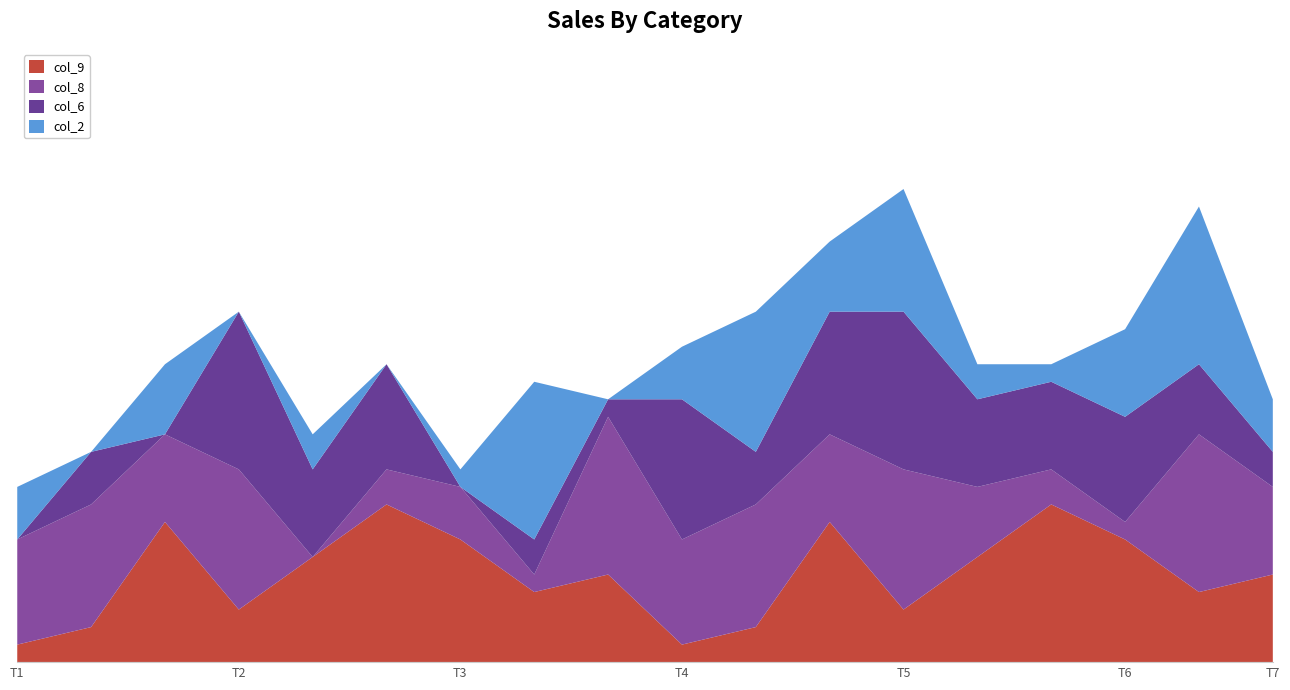

Reading left to right, extract all data points from this chart.

col_9: 1	2	8	3	6	9	7	4	5	1	2	8	3	6	9	7	4	5
col_8: 6	7	5	8	0	2	3	1	9	6	7	5	8	4	2	1	9	5
col_6: 0	3	0	9	5	6	0	2	1	8	3	7	9	5	5	6	4	2
col_2: 3	0	4	0	2	0	1	9	0	3	8	4	7	2	1	5	9	3